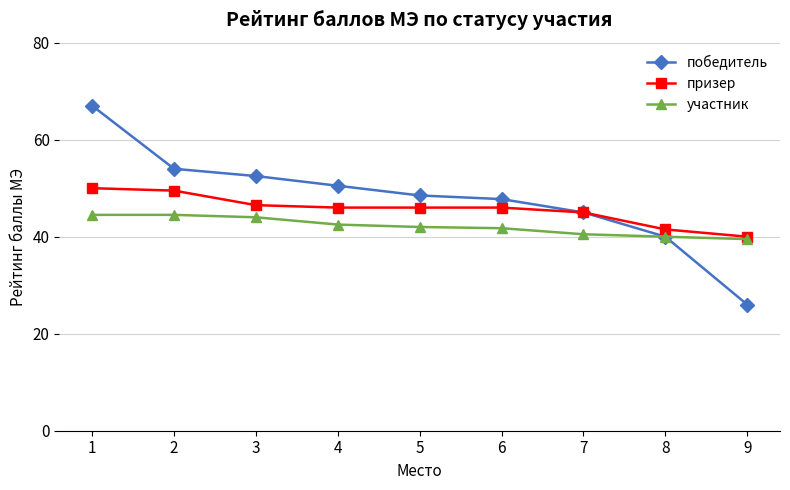

What is the maximum value shown in the chart?

67.0